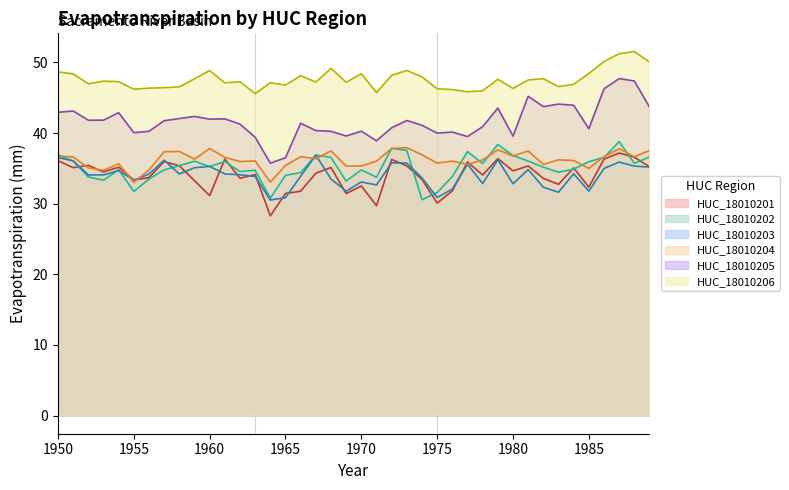

The HUC_18010205.Evapotranspiration series shows 55.2 at 1970. True or false?

False